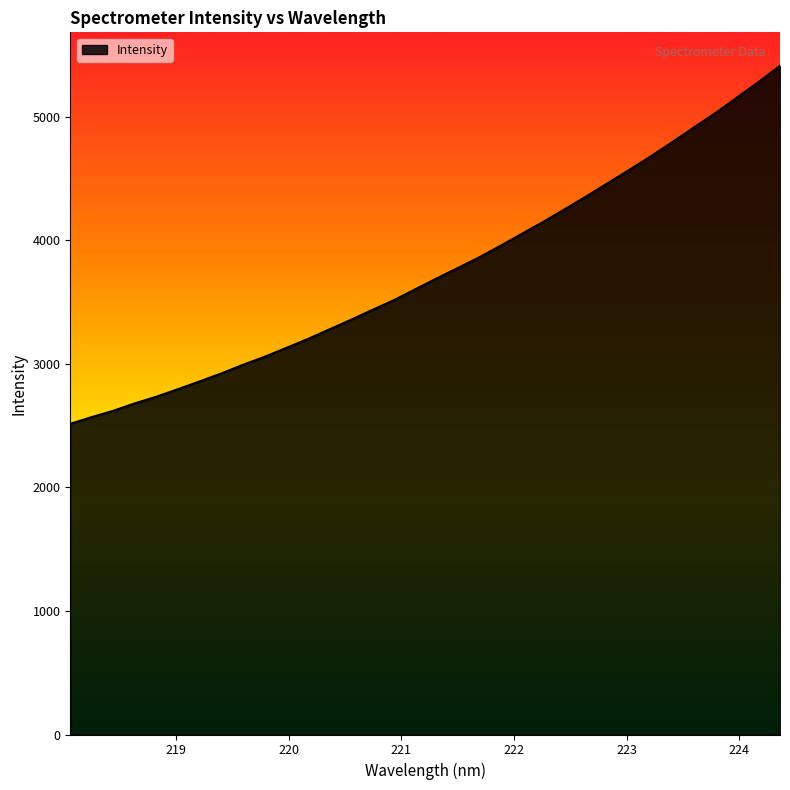

What is the difference between the maximum and minimum values?

2897.8